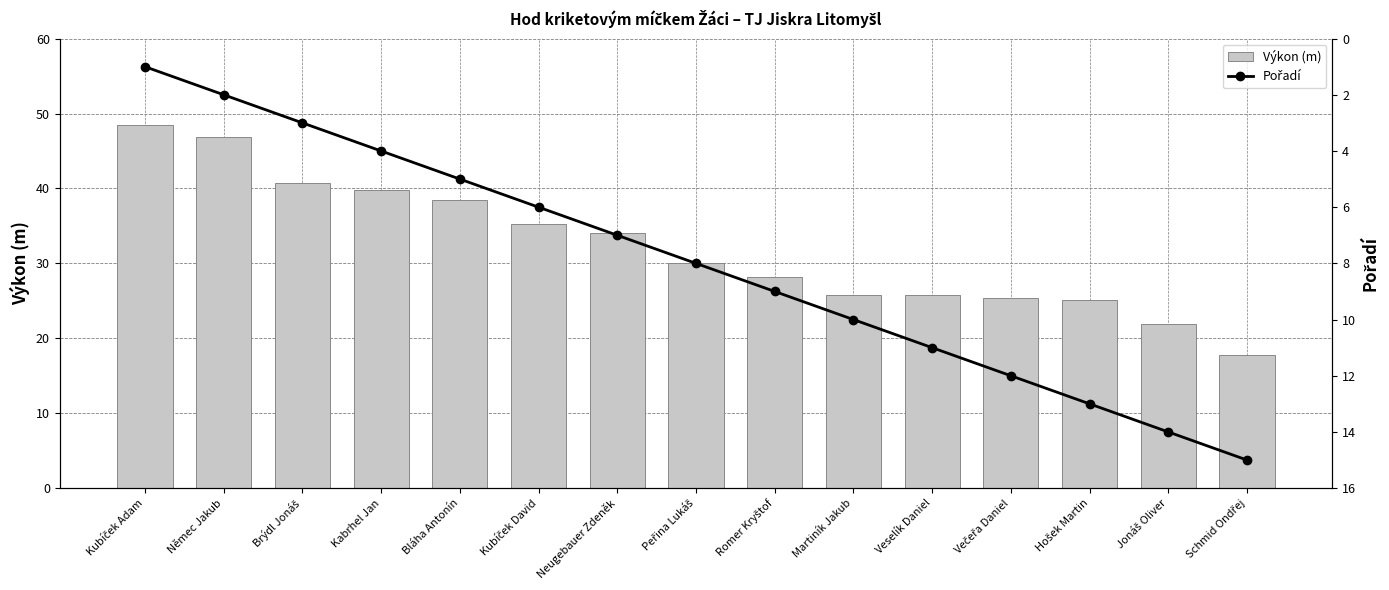

What is the sum of all Pořadí values?

120.0